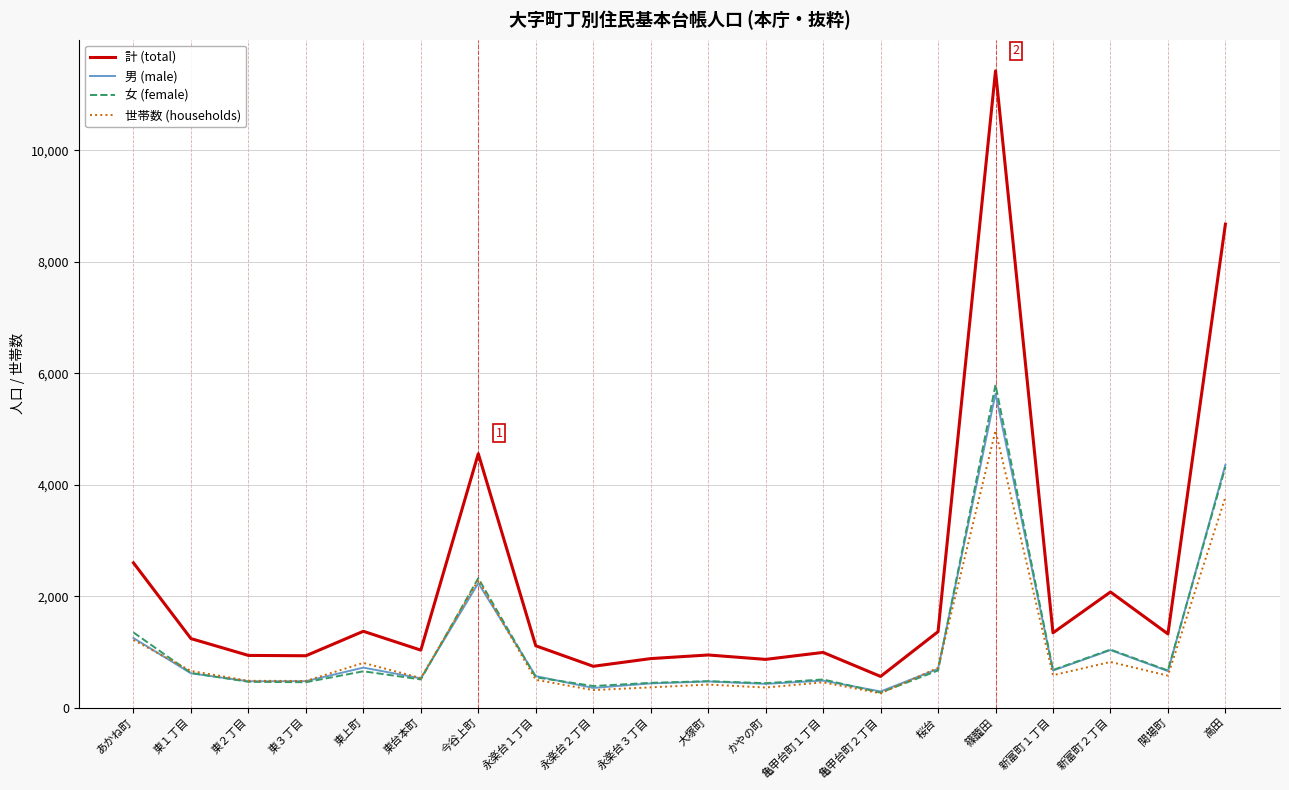

Is this an area chart (filled region under the line)?

No